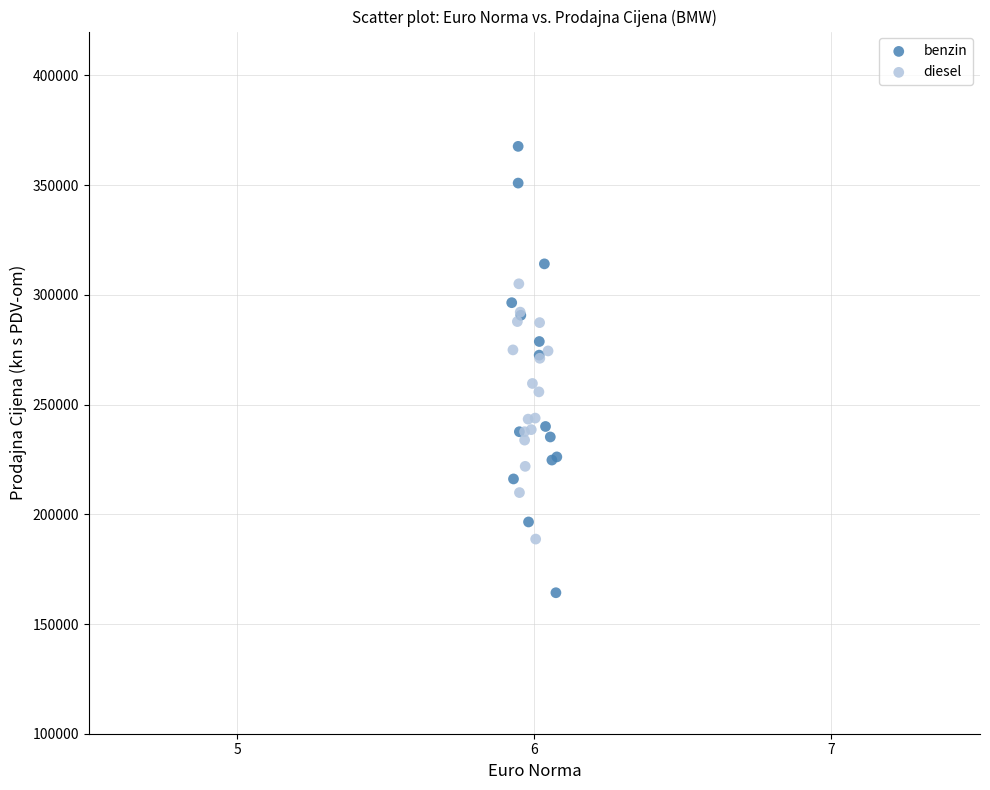

Which series has the largest Y range (max minus min)?

benzin